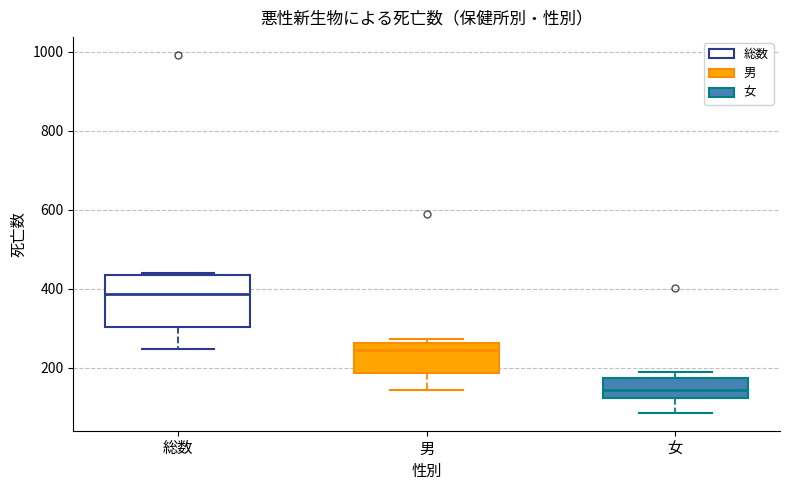

Where is the upper edge of the box for 総数 on the y-axis? The values are not printed on the chart, so give them approximately, as read against the axis.

440